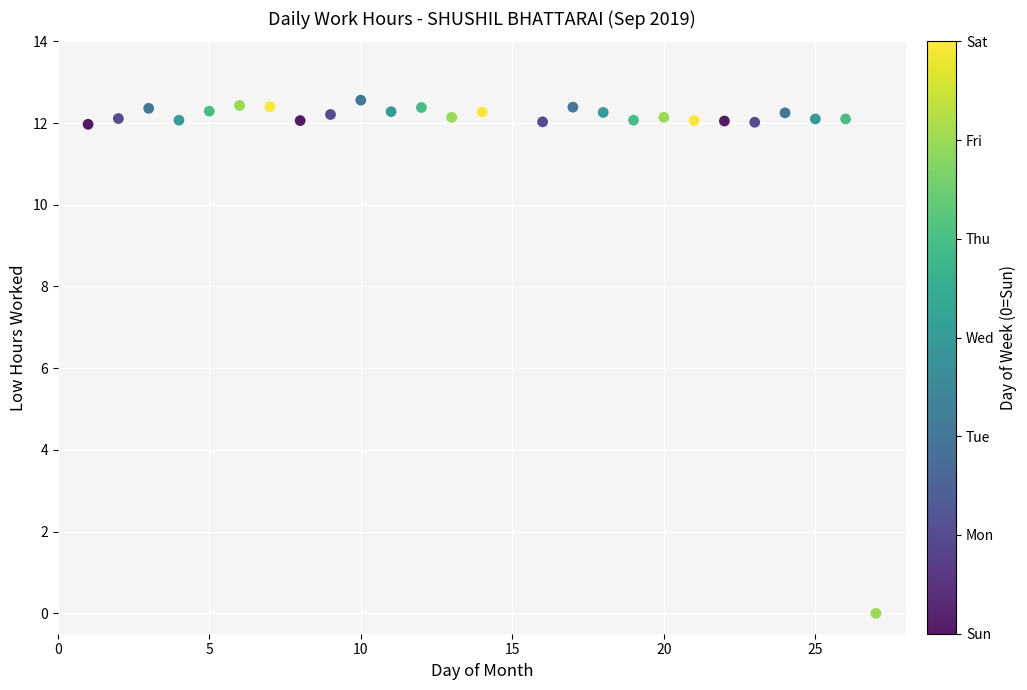

What is the range of Y values (max minus min)?

12.6